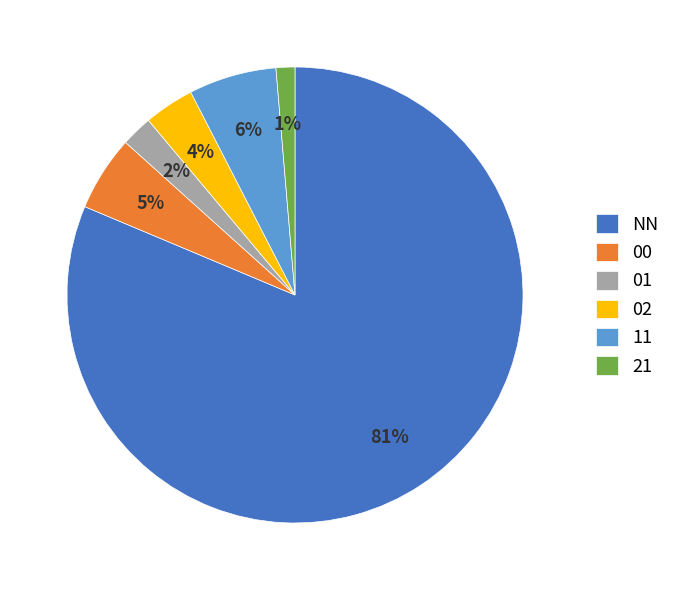

True or false: 21 accounts for 1% of the total.

True